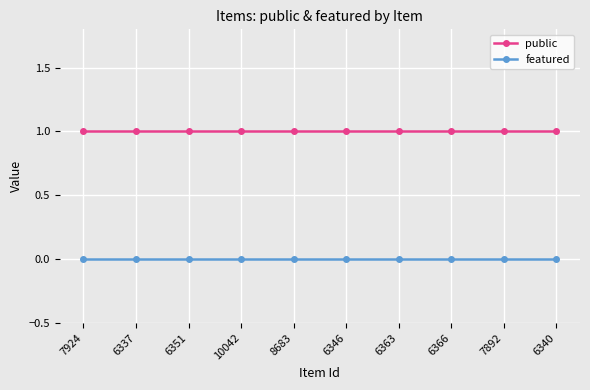

What is the difference between the highest and lowest values at 6351?

1